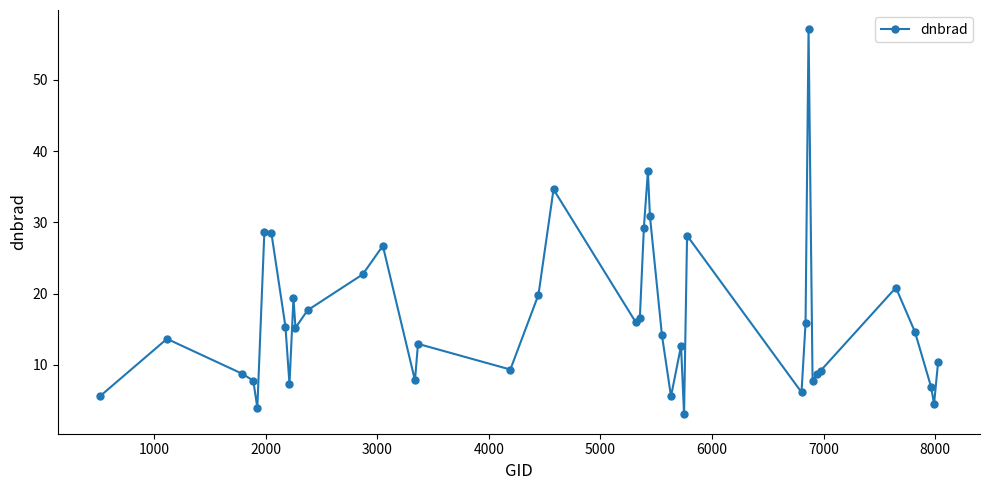

What is the value of the 26th point from the left?

5.6